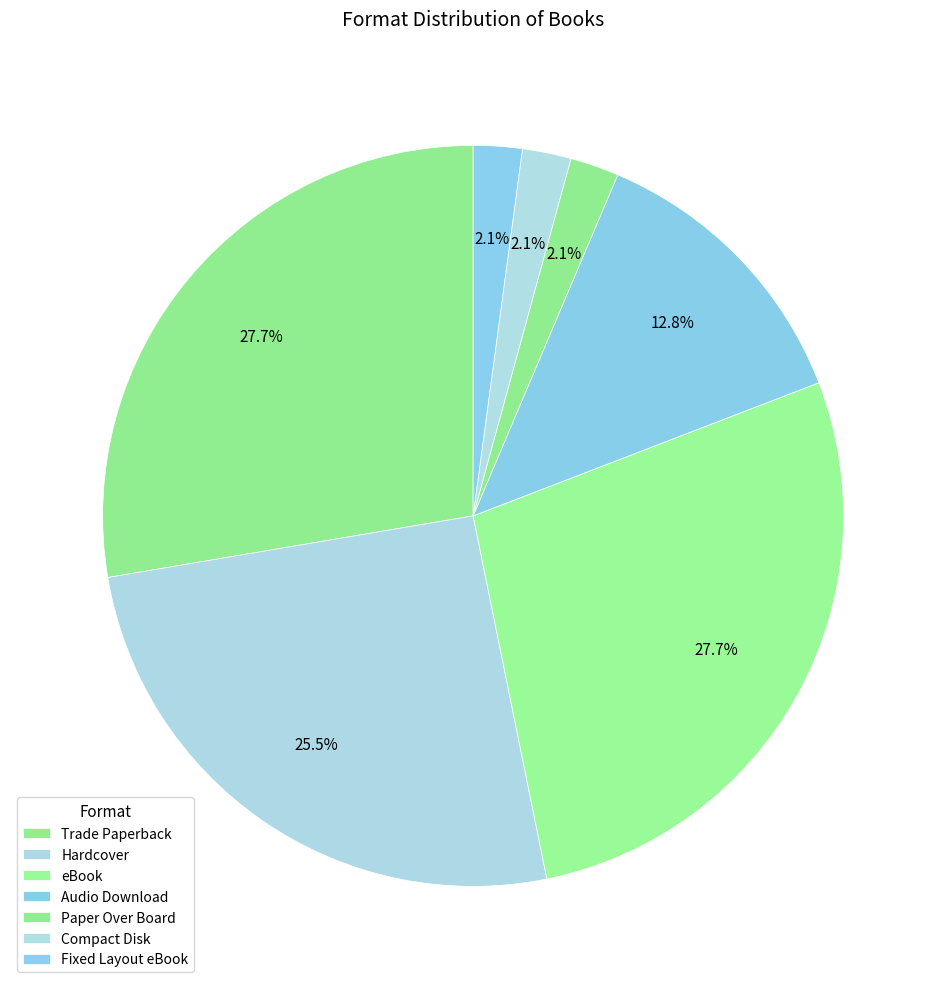

How many segments does this pie chart have?

7